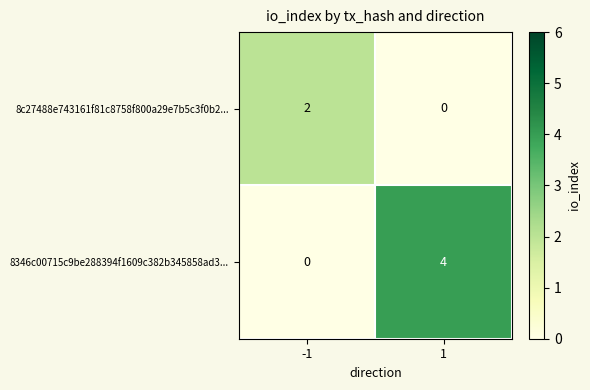

Count the number of data series in this chart.

2